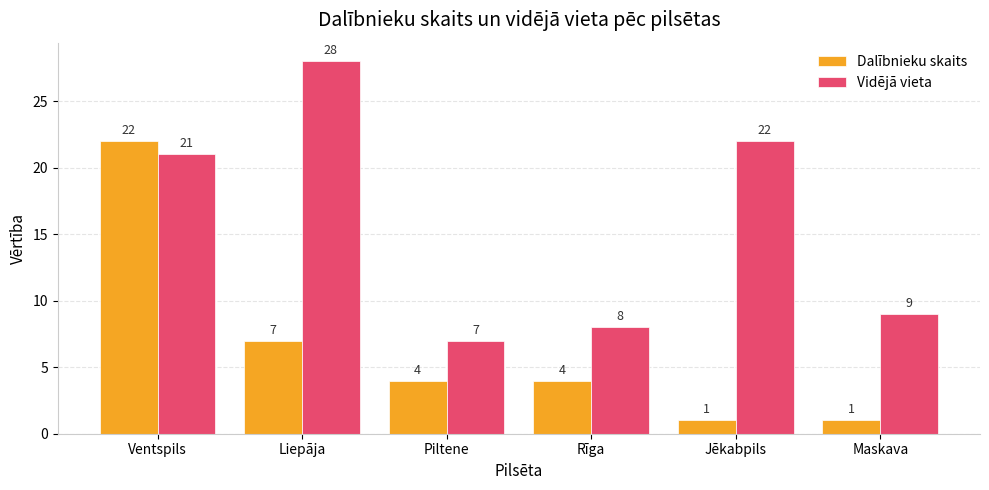

Reading left to right, list all the values displayed in this chart.

Dalībnieku skaits: Ventspils=22	Liepāja=7	Piltene=4	Rīga=4	Jēkabpils=1	Maskava=1
Vidējā vieta: Ventspils=21	Liepāja=28	Piltene=7	Rīga=8	Jēkabpils=22	Maskava=9